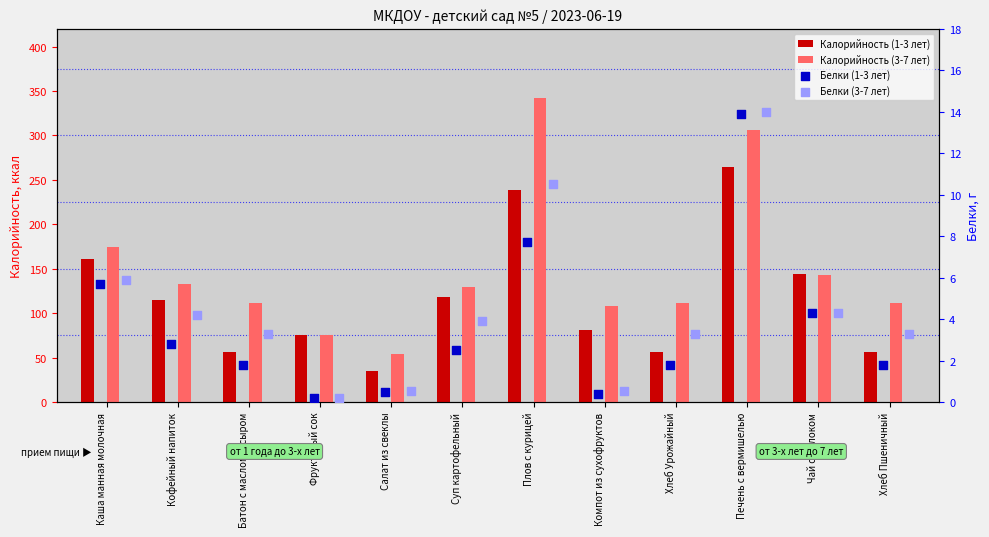

At how many categories does at least one series exceed 119?

6